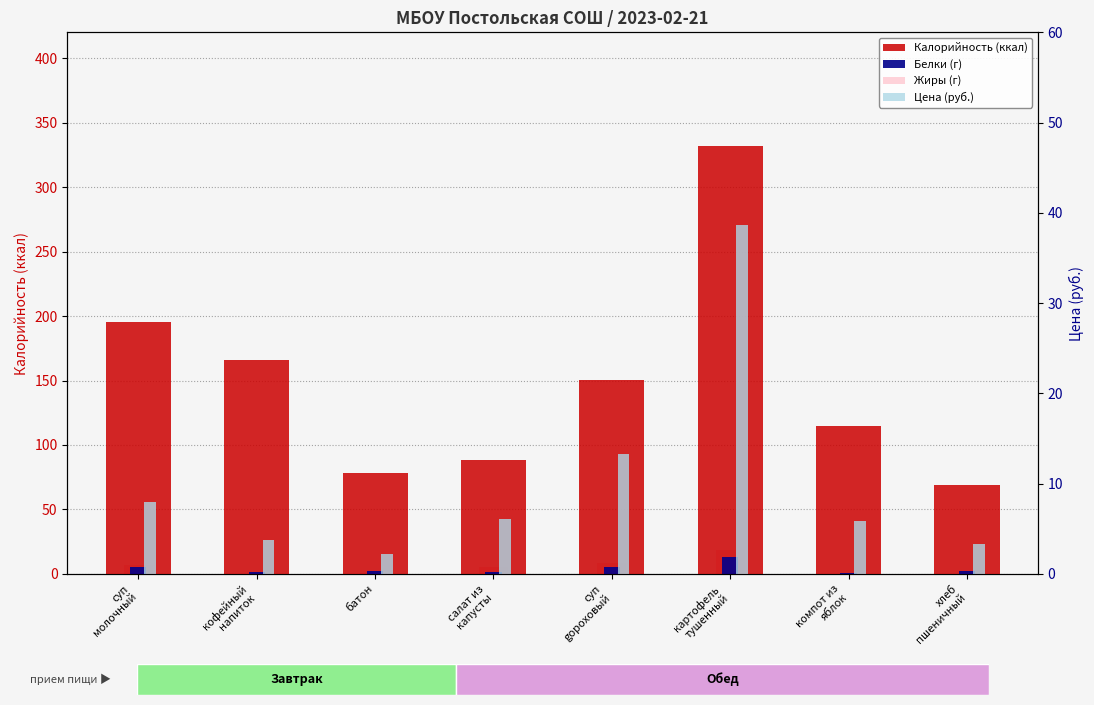

How many values in the Калорийность (ккал) series exceed 150?

4